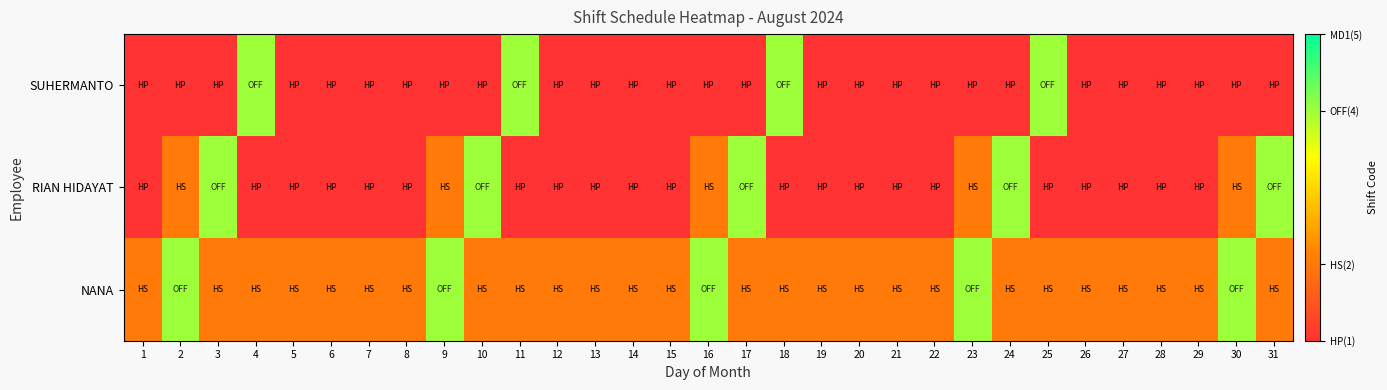

How many categories are shown in the chart?

31